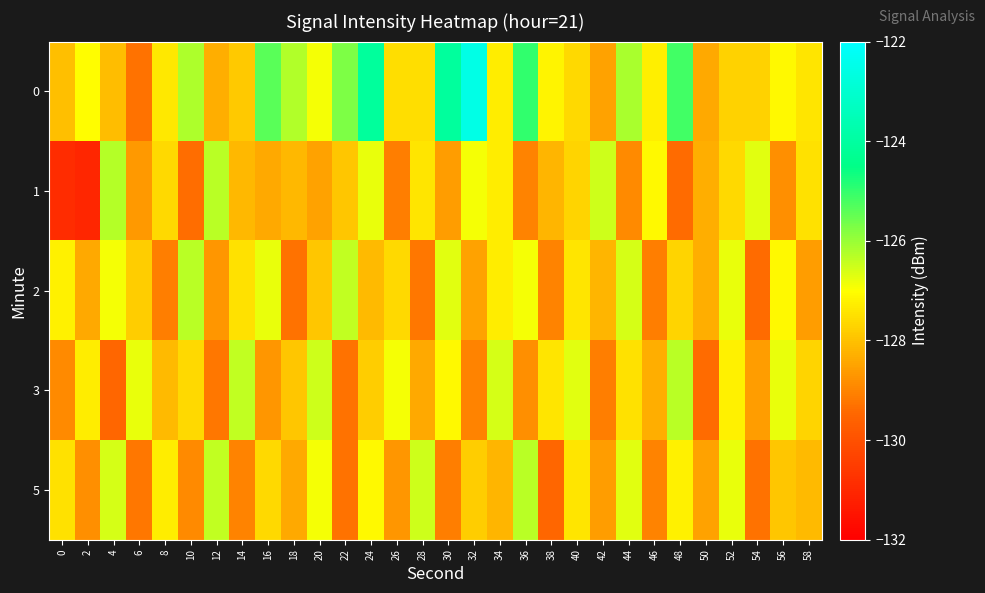

What is the difference between the highest and lowest values at 26?

2.2